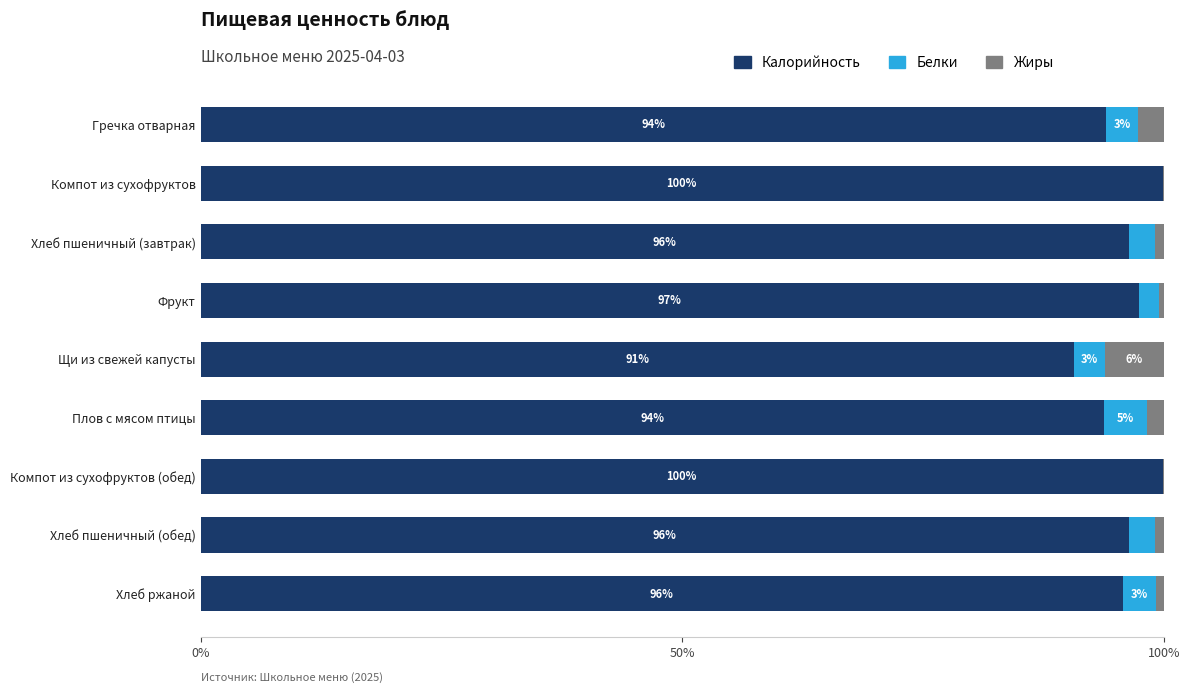

How many series are shown in this chart?

3